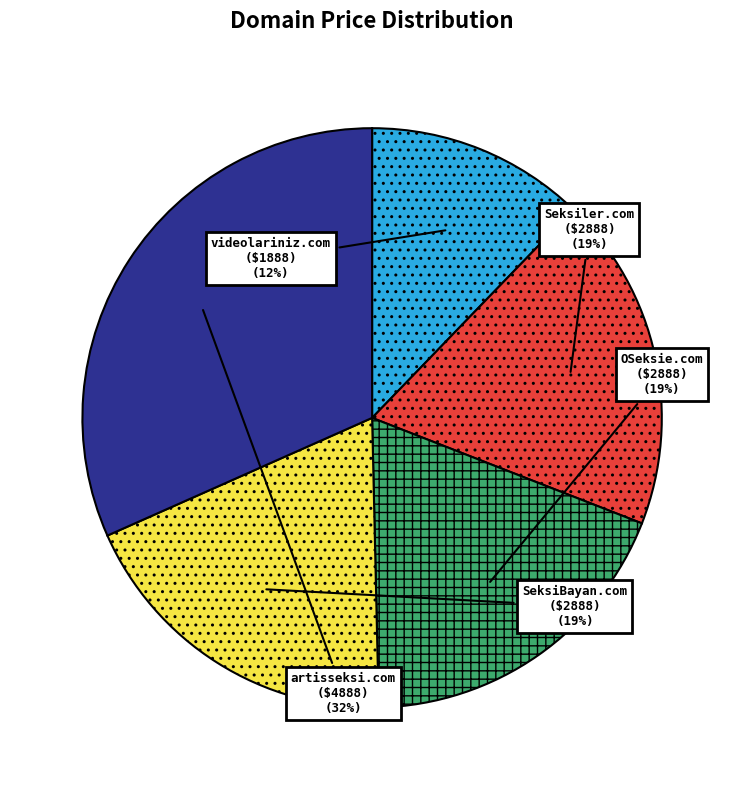

What percentage is the OSeksie.com slice, to the nearest percent?

19%